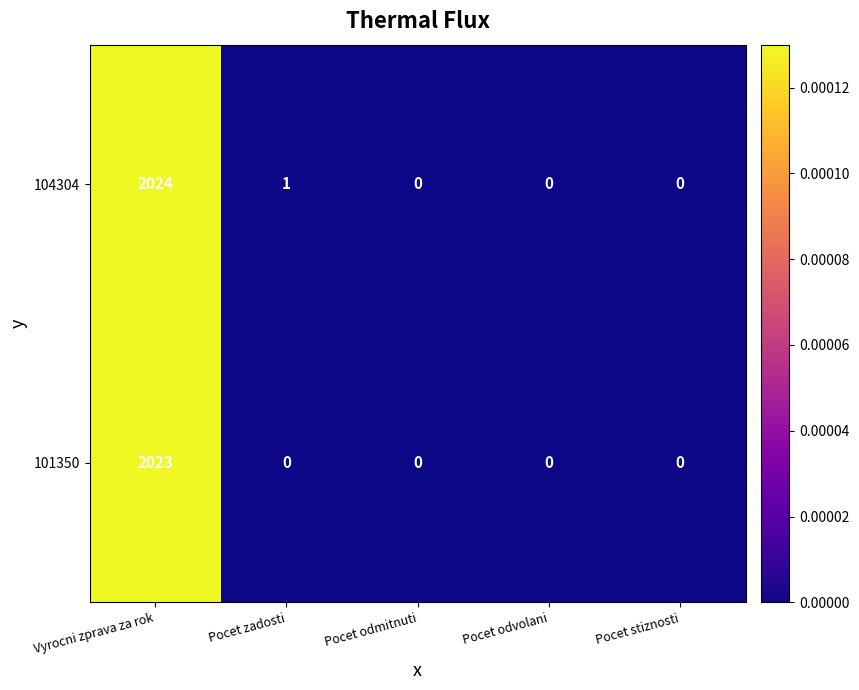

The value of 104304 at Pocet stiznosti is 0. True or false?

True